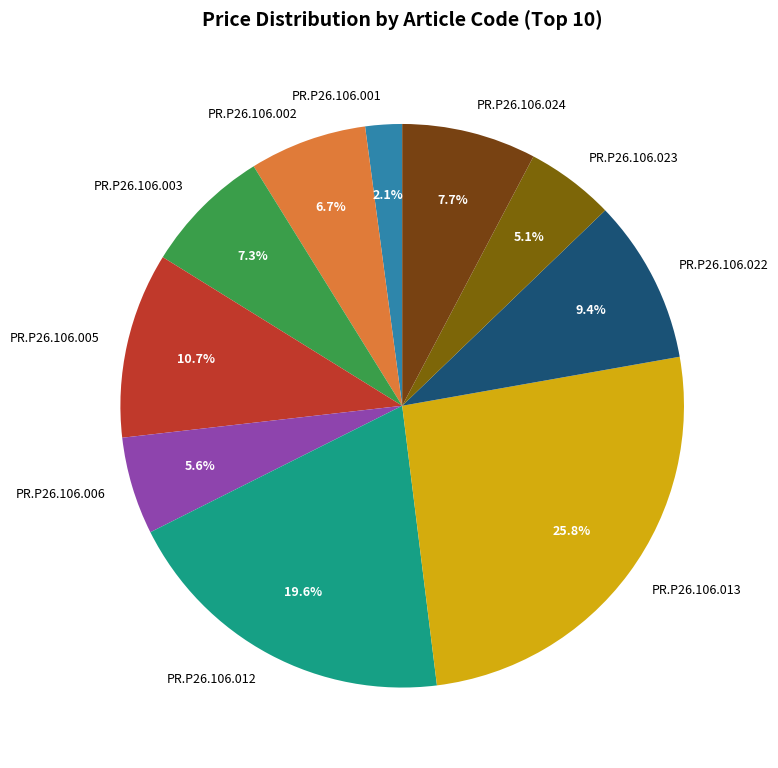

The PR.P26.106.003 slice represents 7% of the pie. True or false?

True